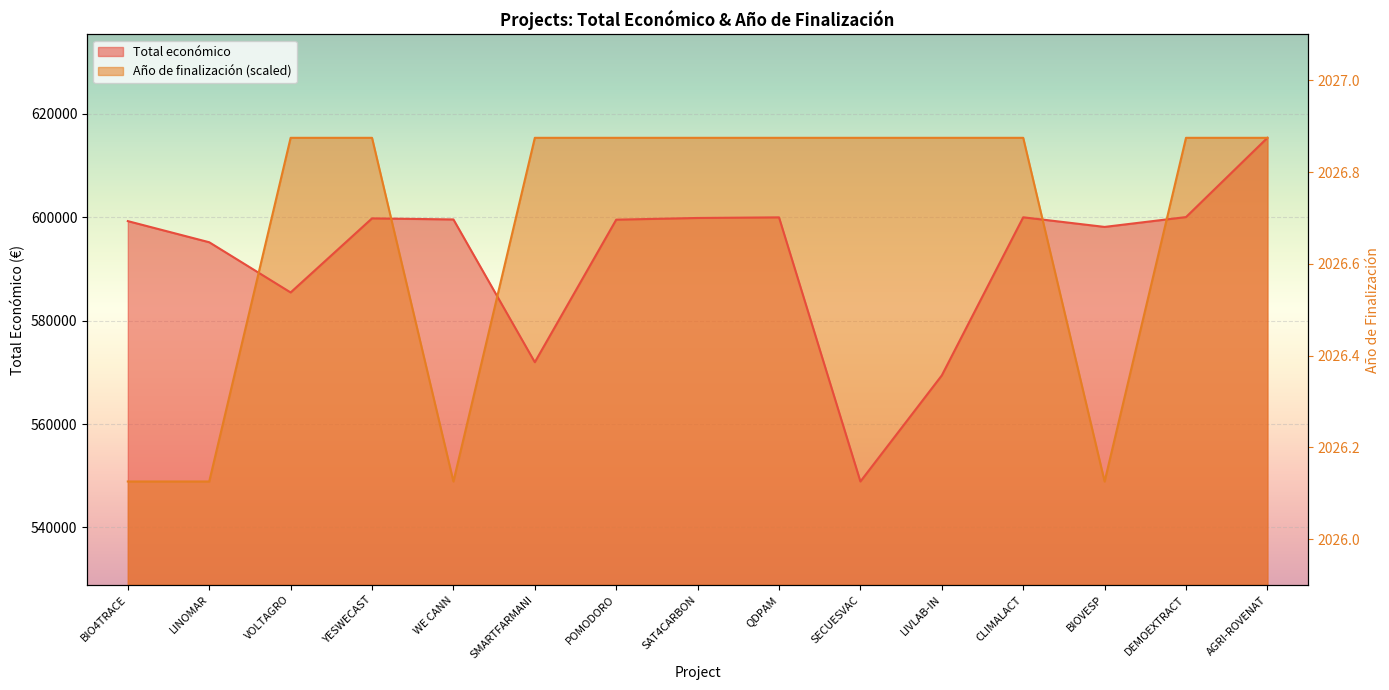

At which label does Año de finalización reach its minimum?

BIO4TRACE